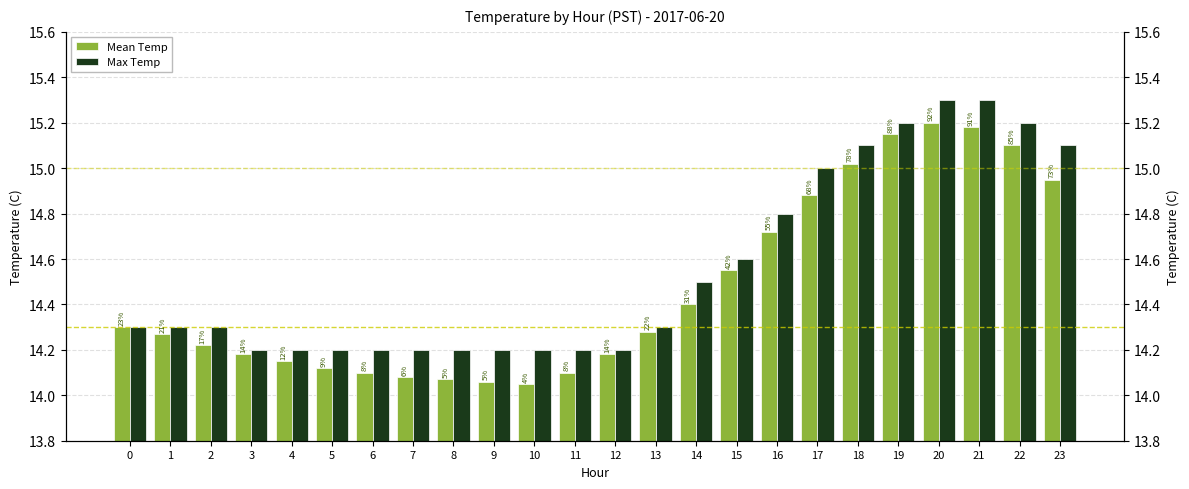

How many bars are there in total?

48